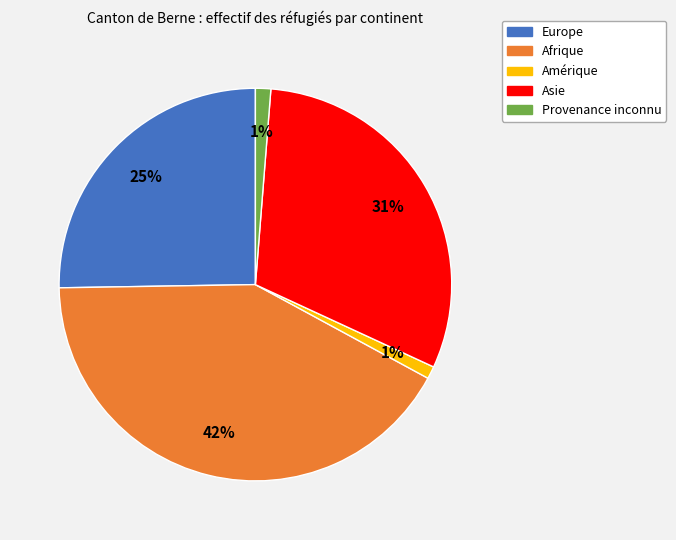

True or false: Asie accounts for 20% of the total.

False